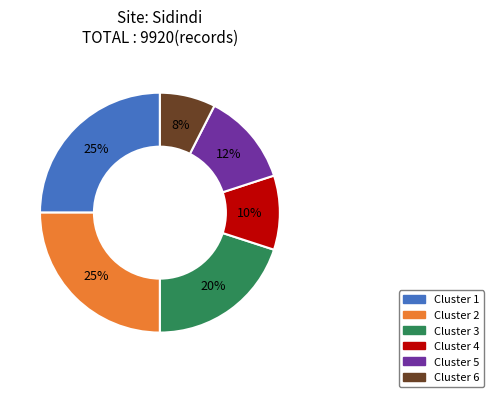

To the nearest percent, what is the difference between the largest and smallest slice percentages?

17%